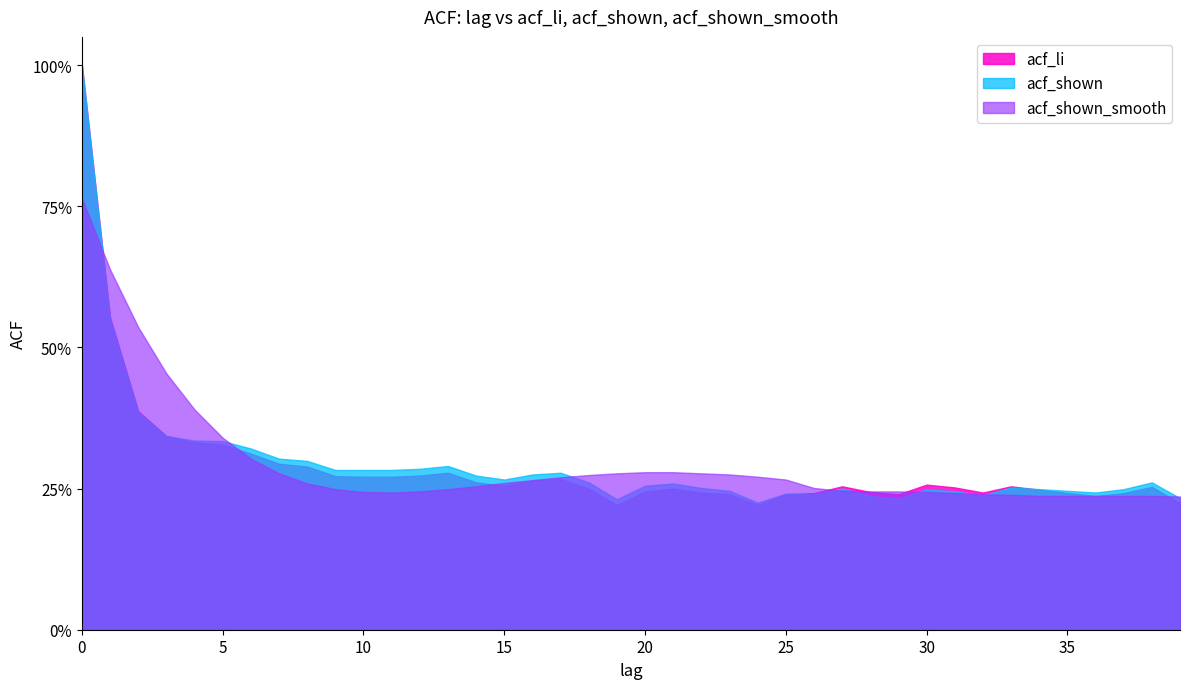

How many categories are shown in the chart?

40